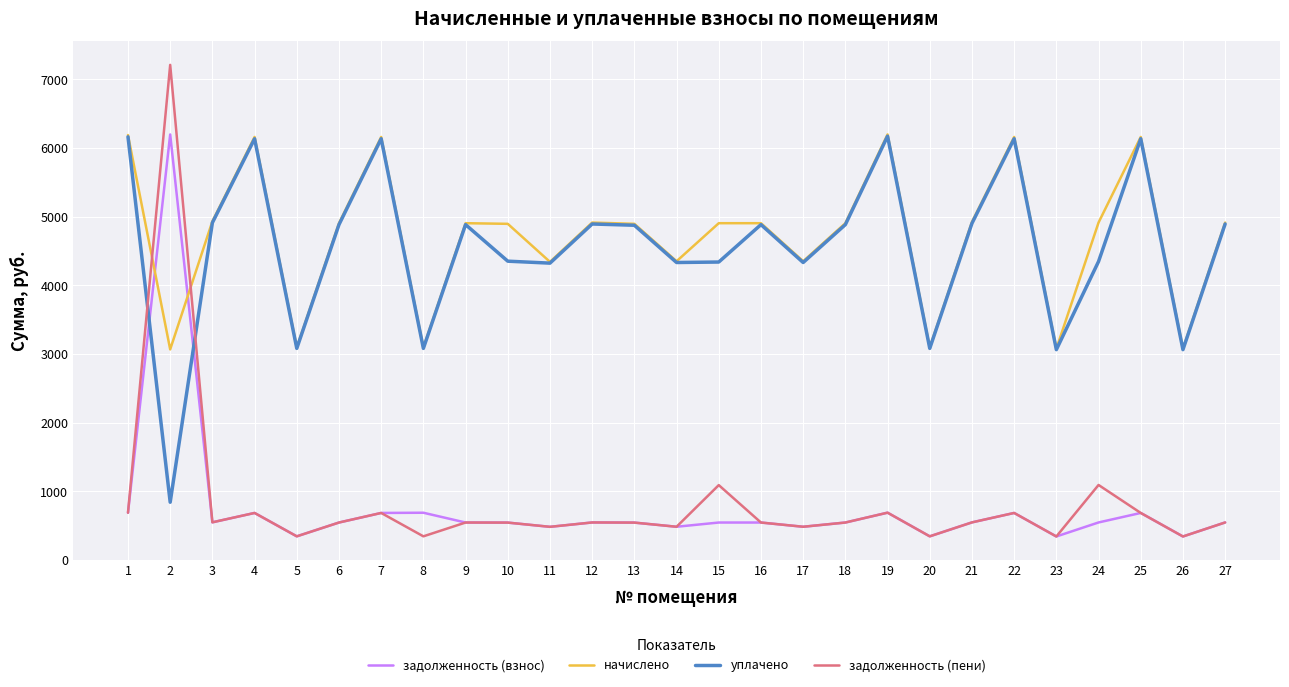

What is the total value across all series at 12?

10895.9